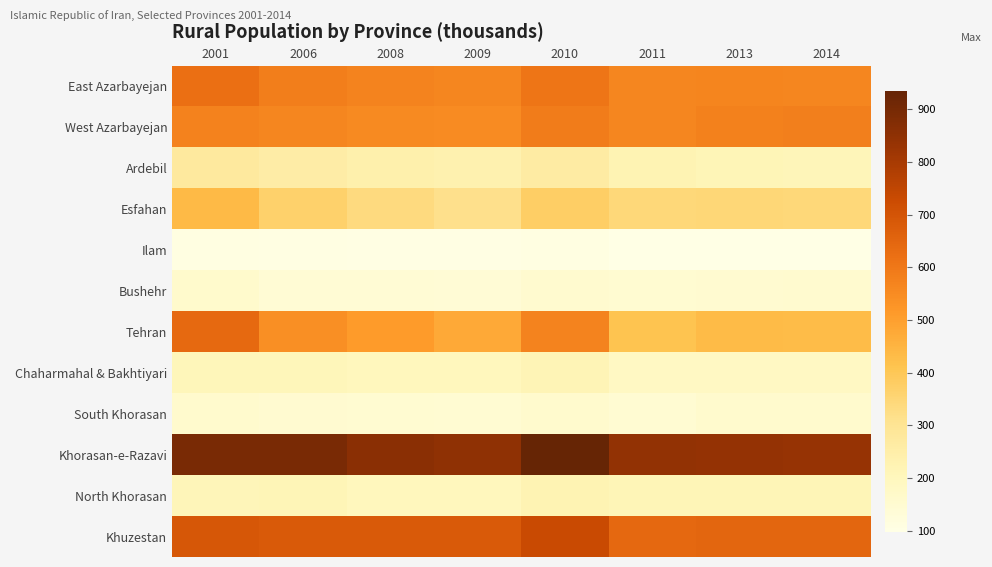

Between 2011 and 2013, which series saw the biggest shift?

Tehran